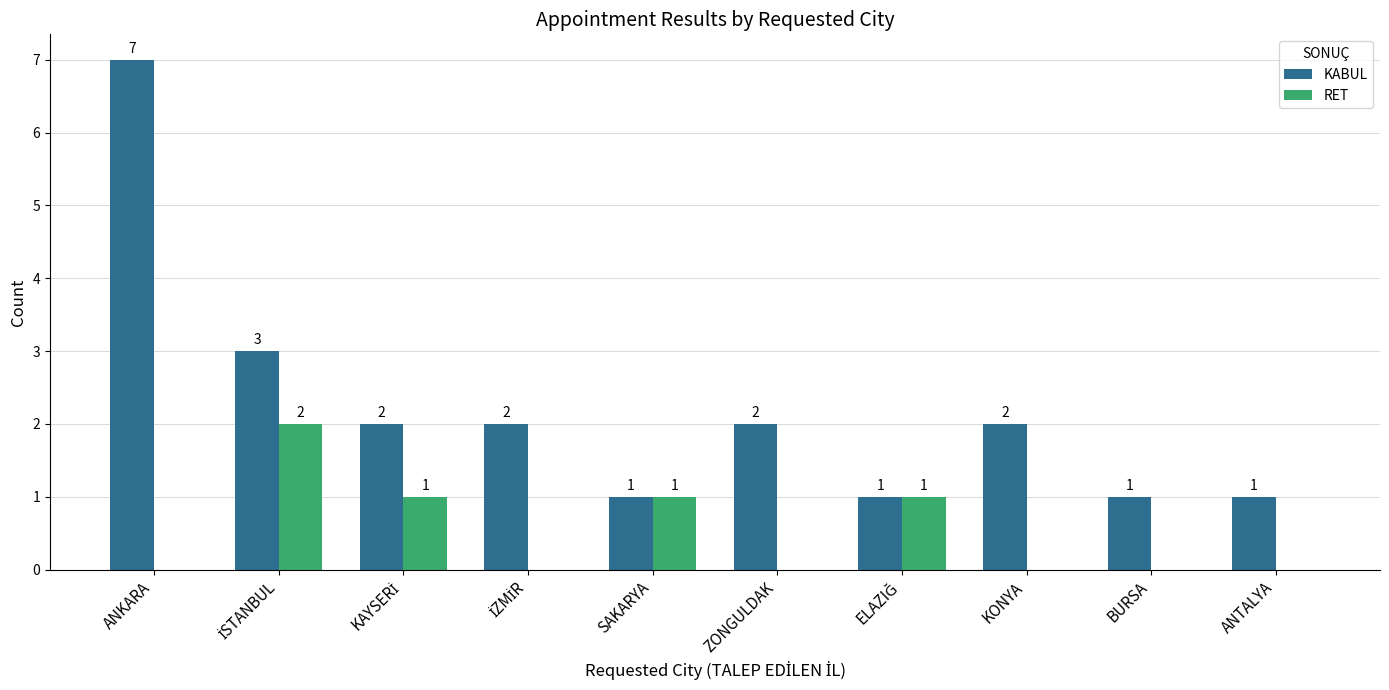

Where does the KABUL series first go above 2?

ANKARA